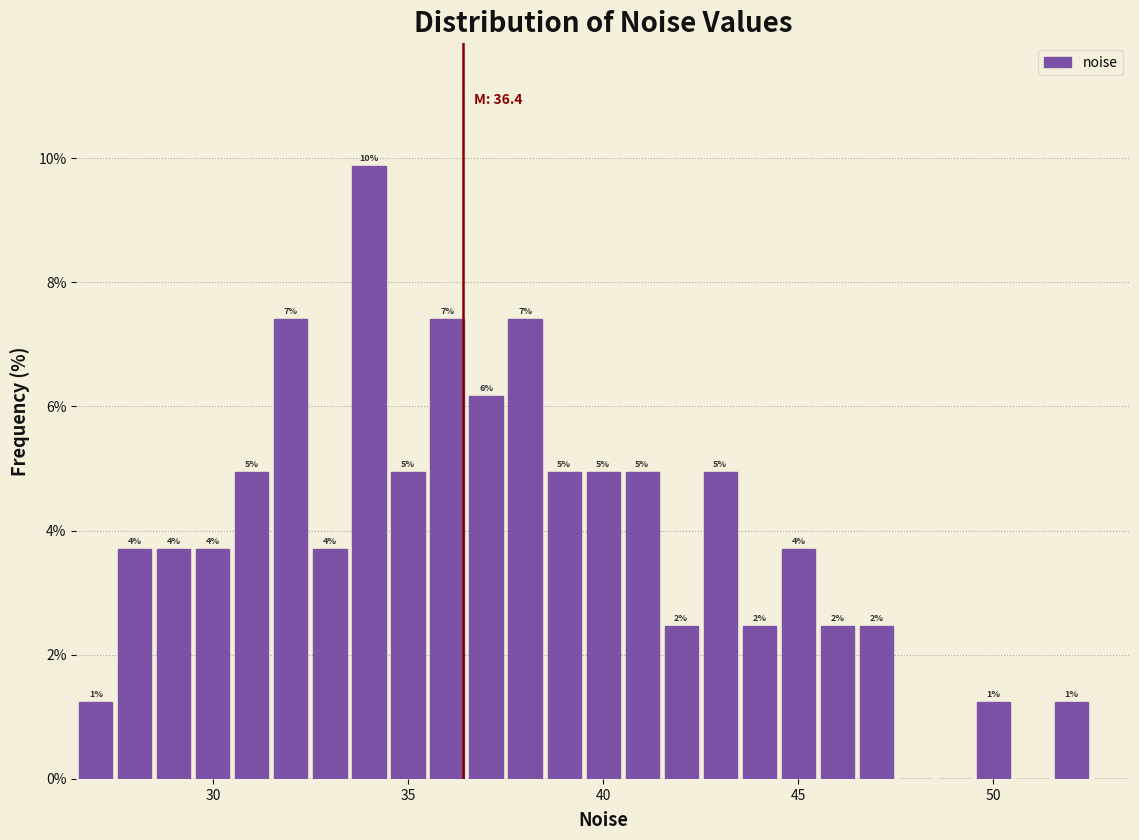

Read against the x-axis, roughly where is the centre of the tallest bar?

34.0